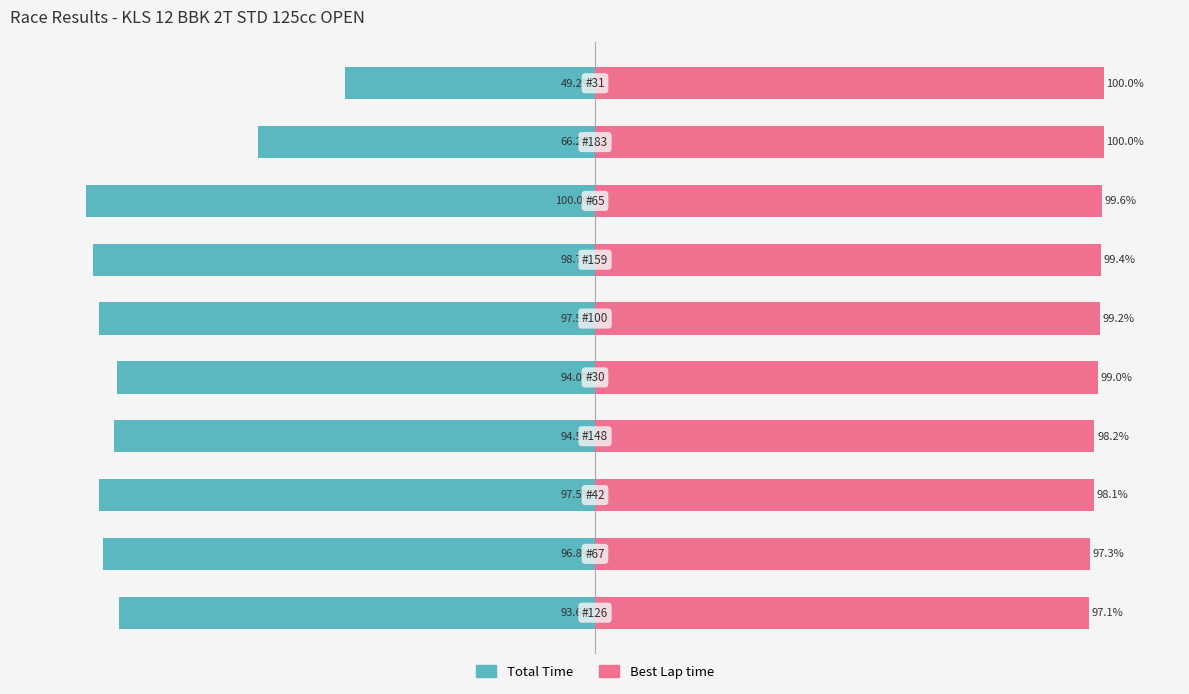

What is the difference between the highest and lowest values at 1?

194.1